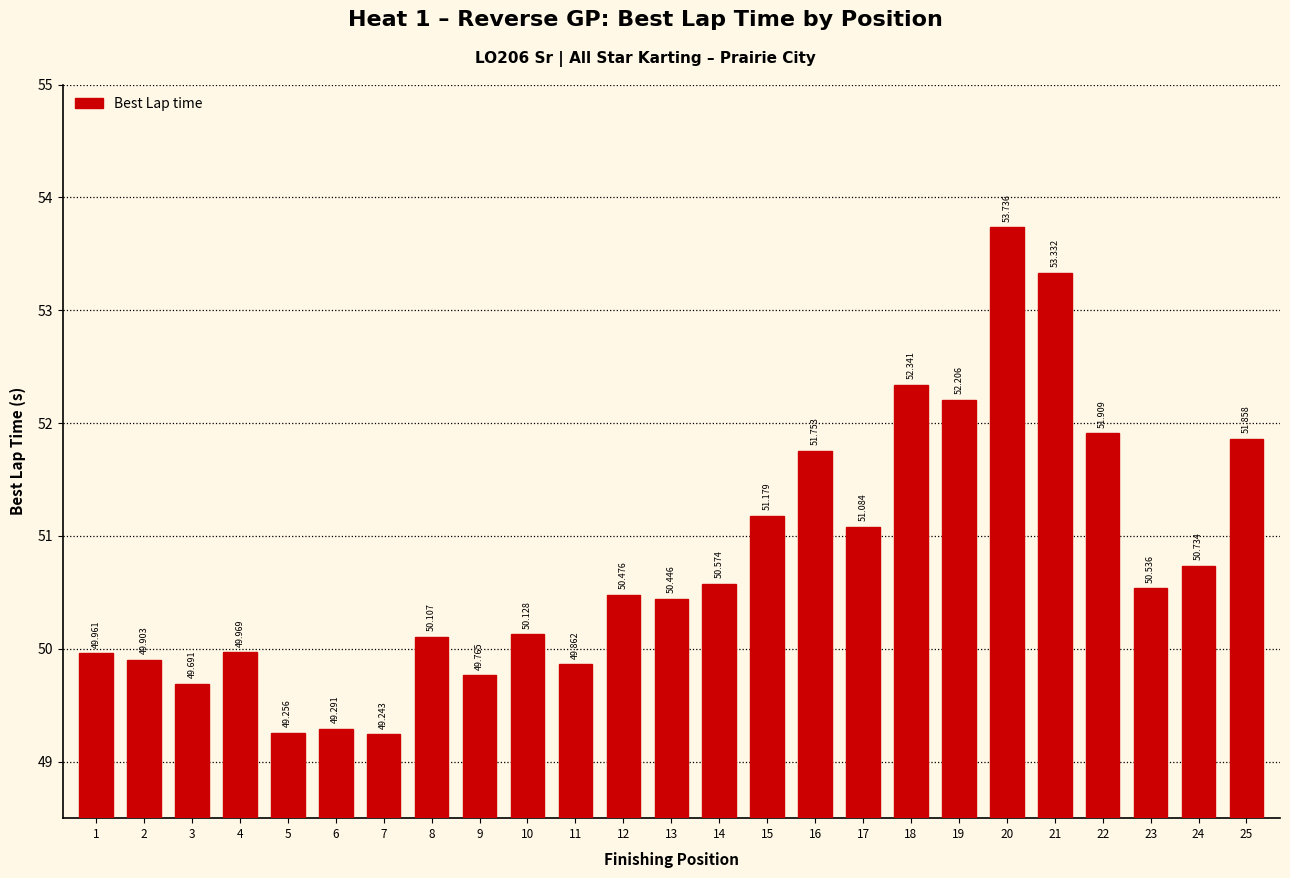

What is the sum of all values?

1269.3